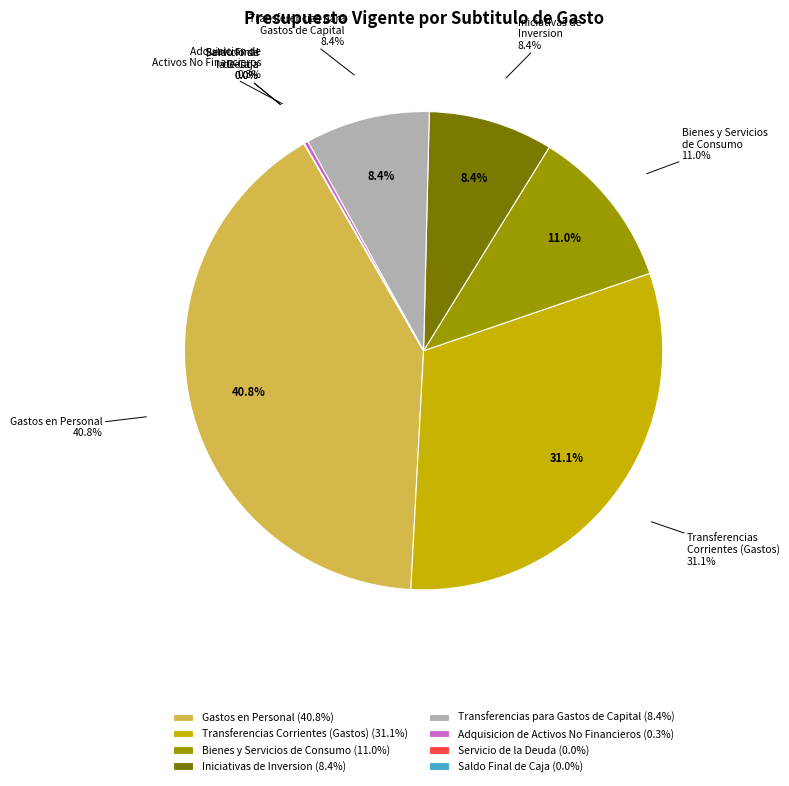

How many segments does this pie chart have?

8